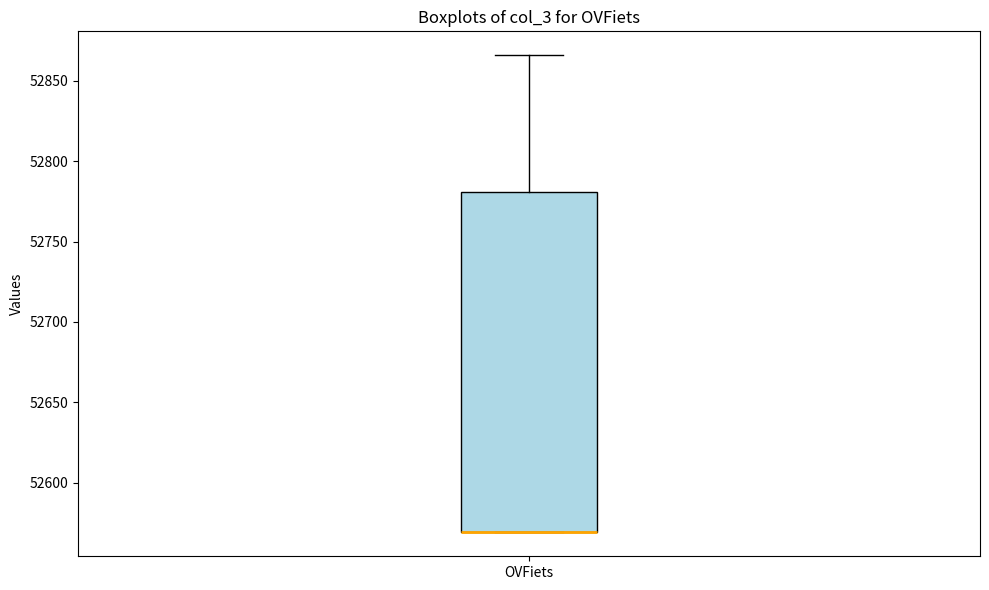

Where is the upper edge of the box for OVFiets on the y-axis? The values are not printed on the chart, so give them approximately, as read against the axis.

52780